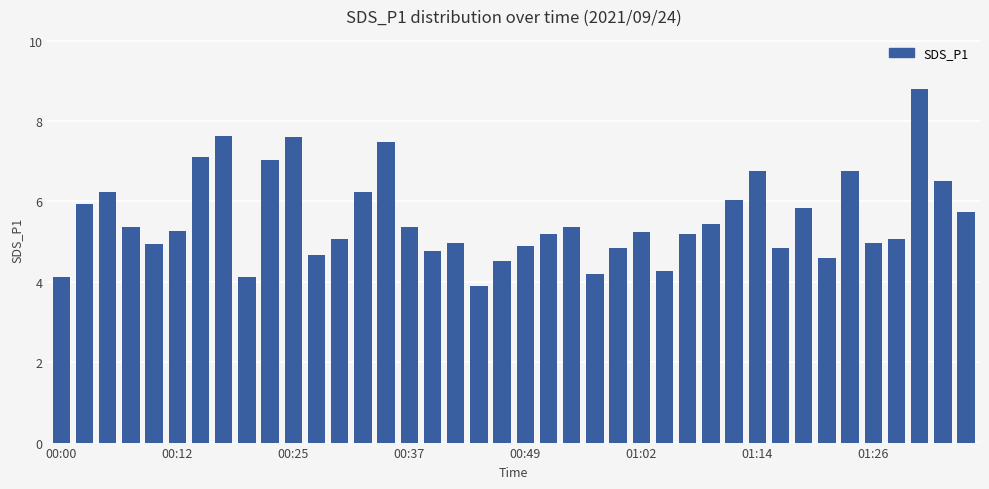

What is the smallest value displayed?

3.9